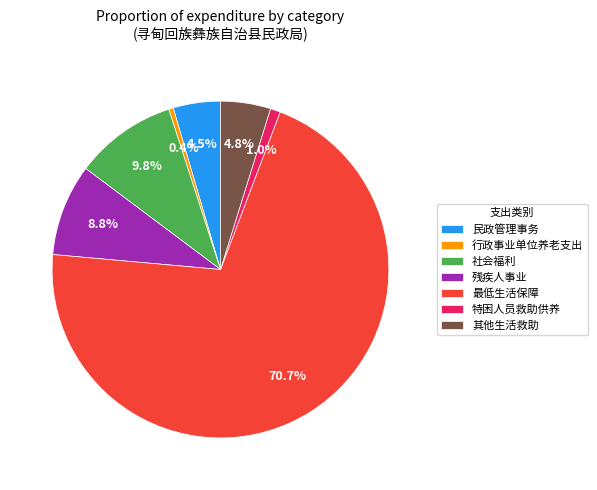

Between 社会福利 and 残疾人事业, which is larger?

社会福利